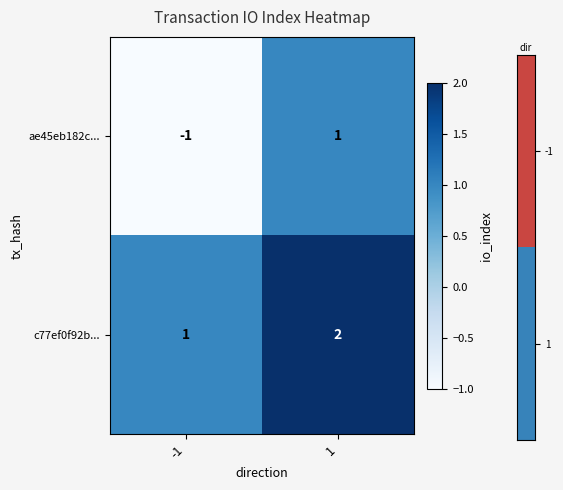

Which series has the widest spread of values?

ae45eb182c...